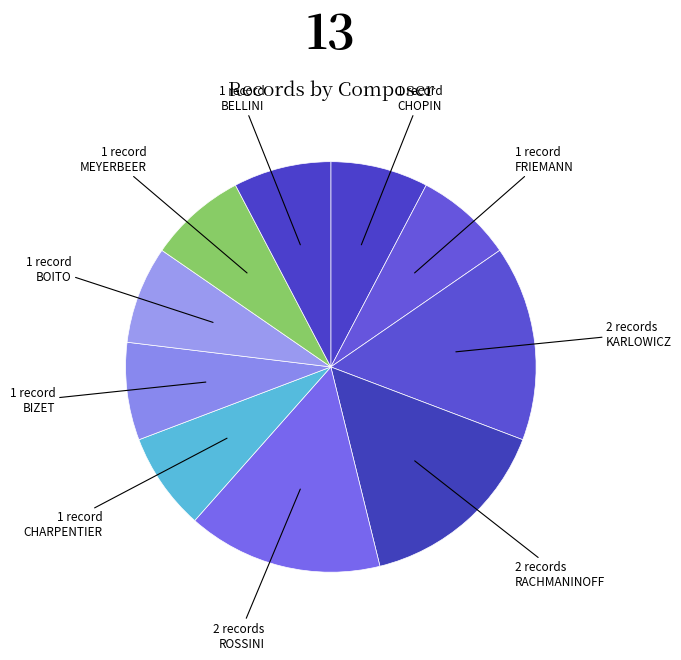

Is there any slice that represents more than half of the pie?

No